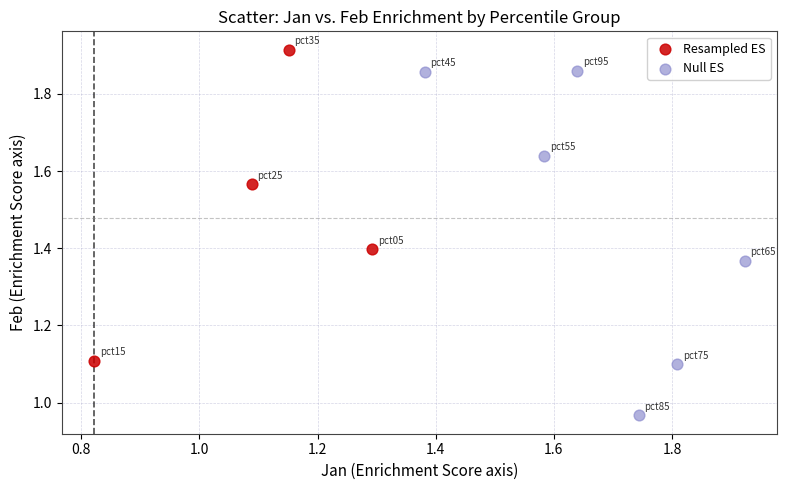

Which series has the widest spread of Y values?

Null ES